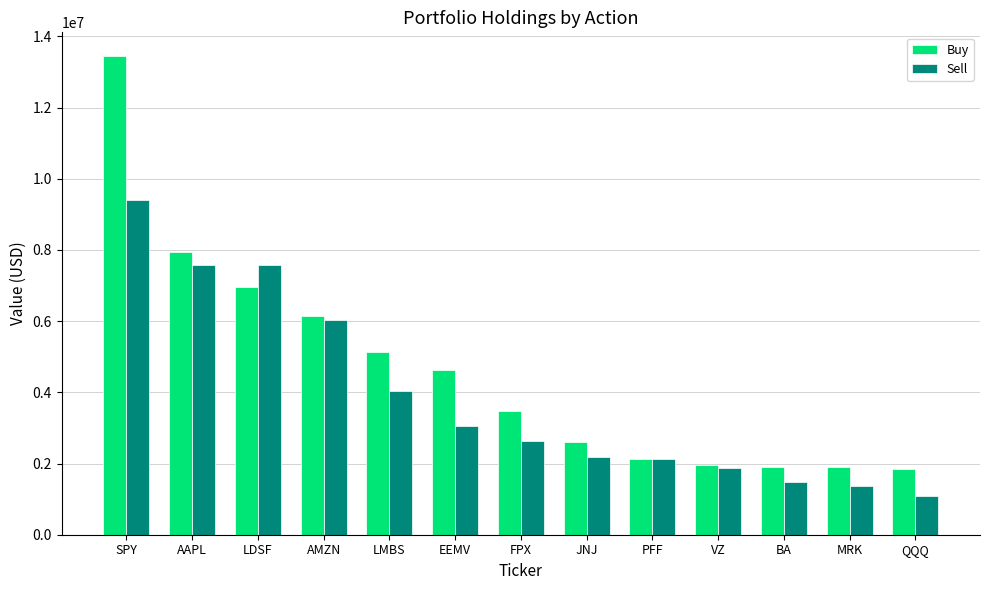

Are the bars grouped side by side (vs. stacked)?

Yes